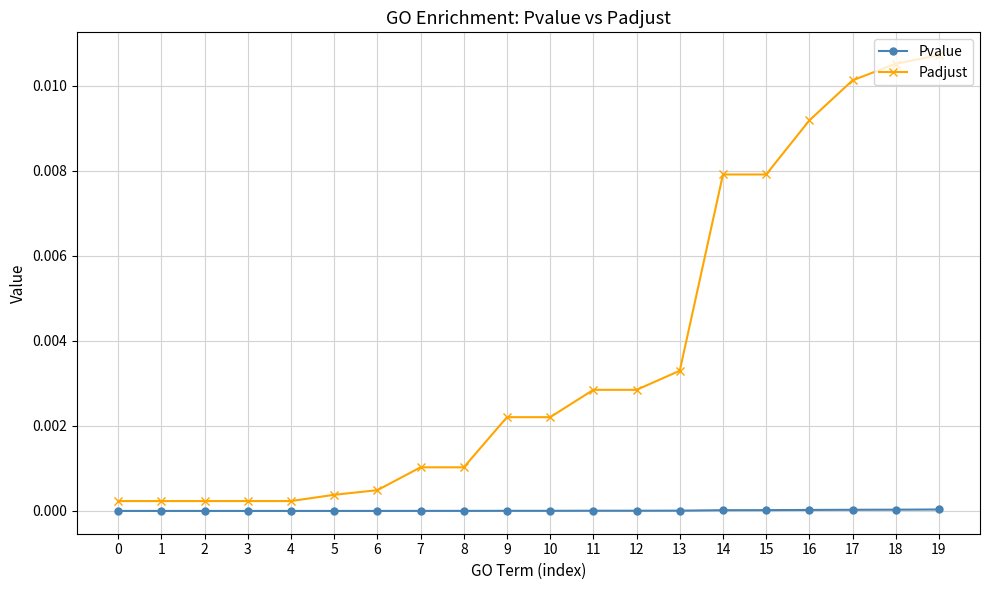

Between 6 and 14, which series saw the biggest shift?

Padjust